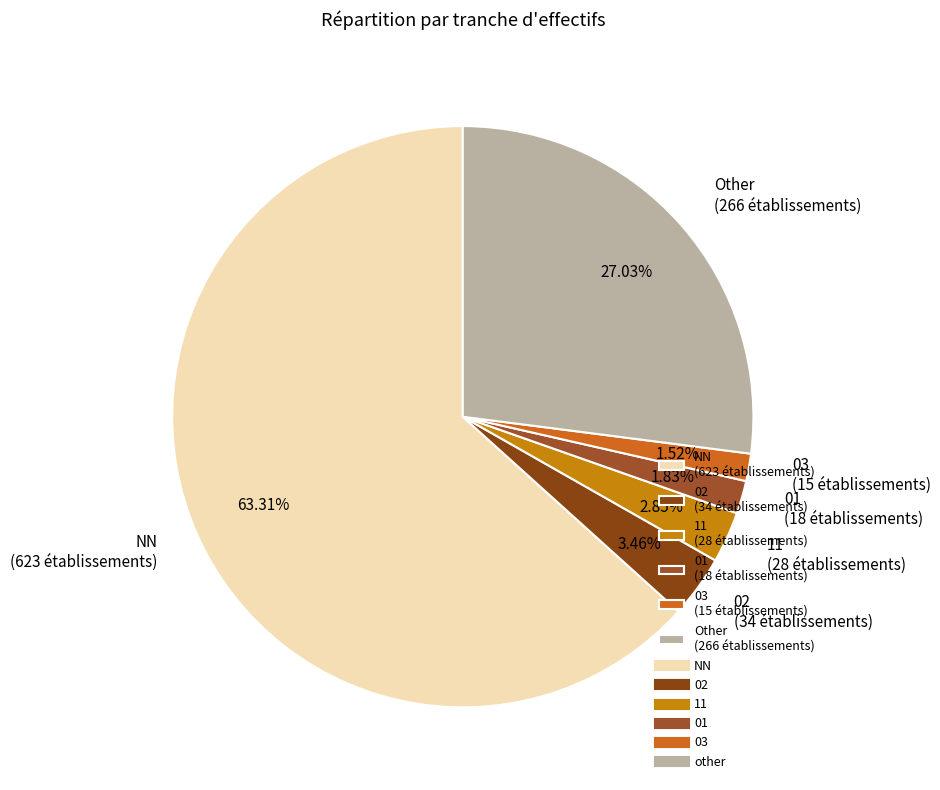

Do 01 (18 établissements) and 02 (34 établissements) together represent more than half of the pie?

No